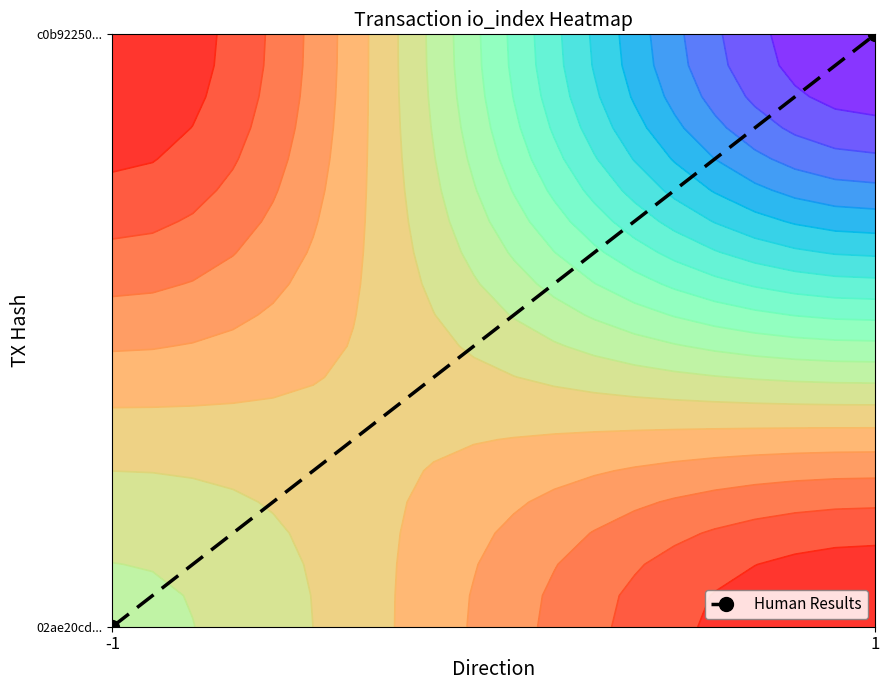

Rank the categories by value from lowest to highest.

-1, 1